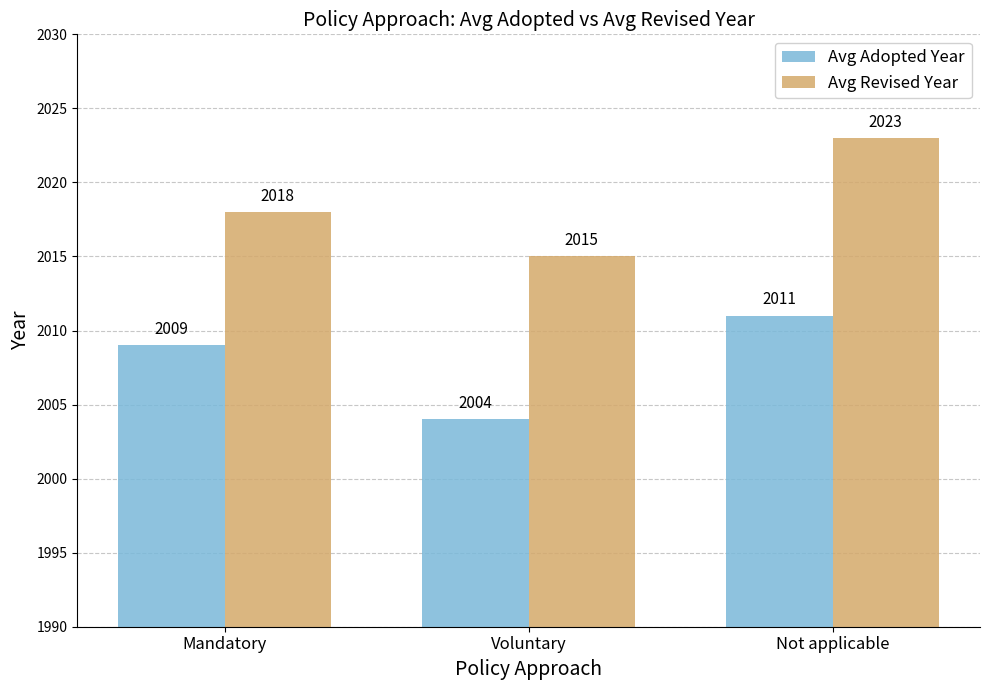

Is the value of Avg Revised Year at Voluntary greater than the value of Avg Adopted Year at Voluntary?

Yes